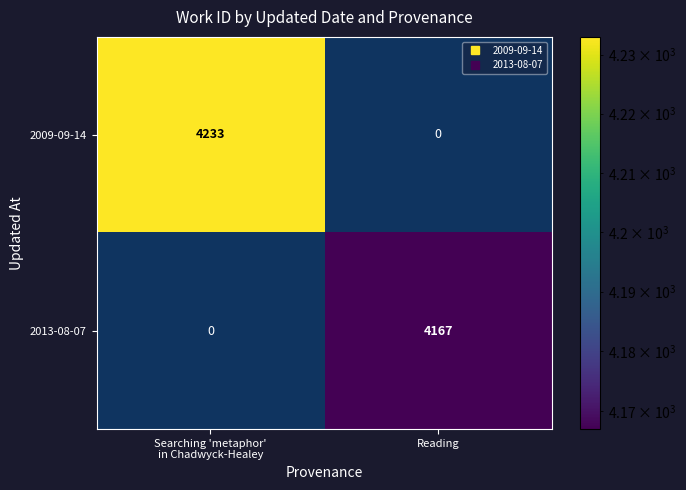

Rank the series by their maximum value, from lowest to highest.

2013-08-07, 2009-09-14